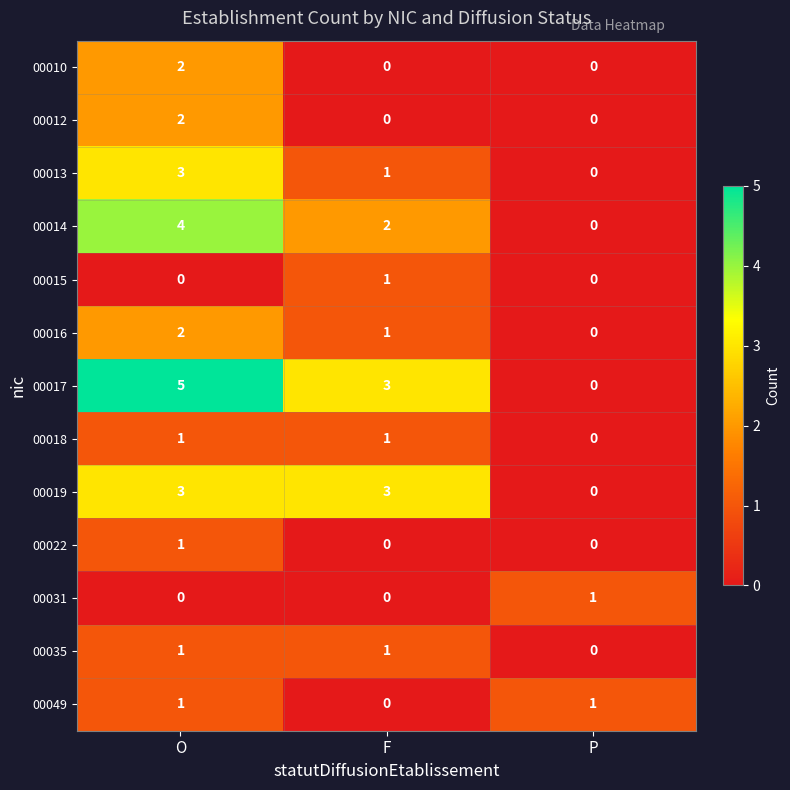

Which series changed the most between O and P?

00017